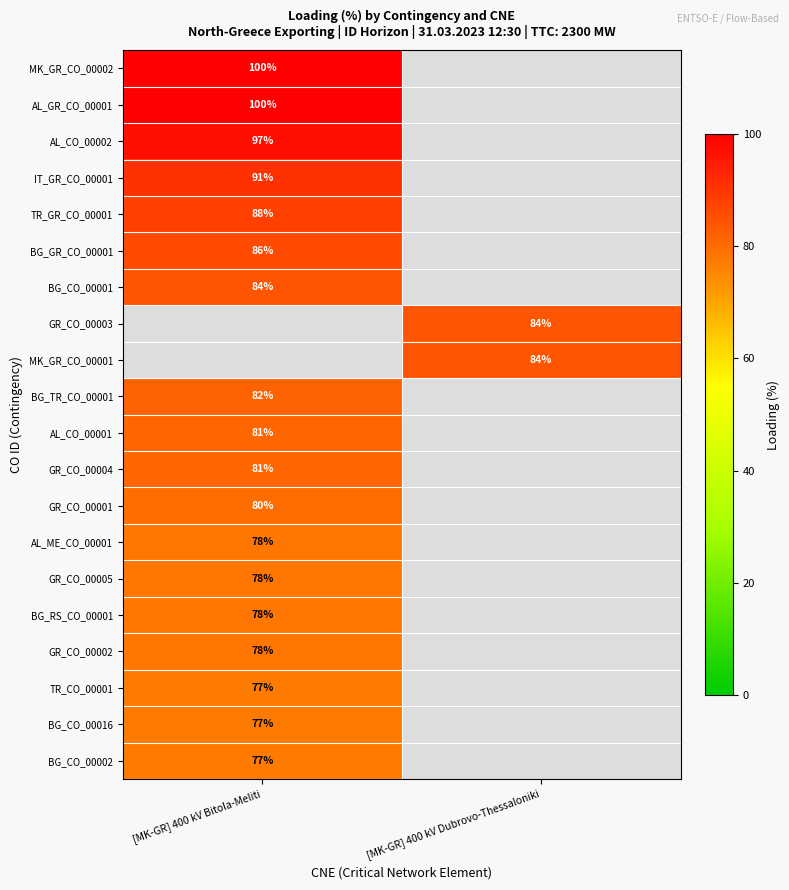

Which category has the highest value across all series?

[MK-GR] 400 kV Bitola-Meliti